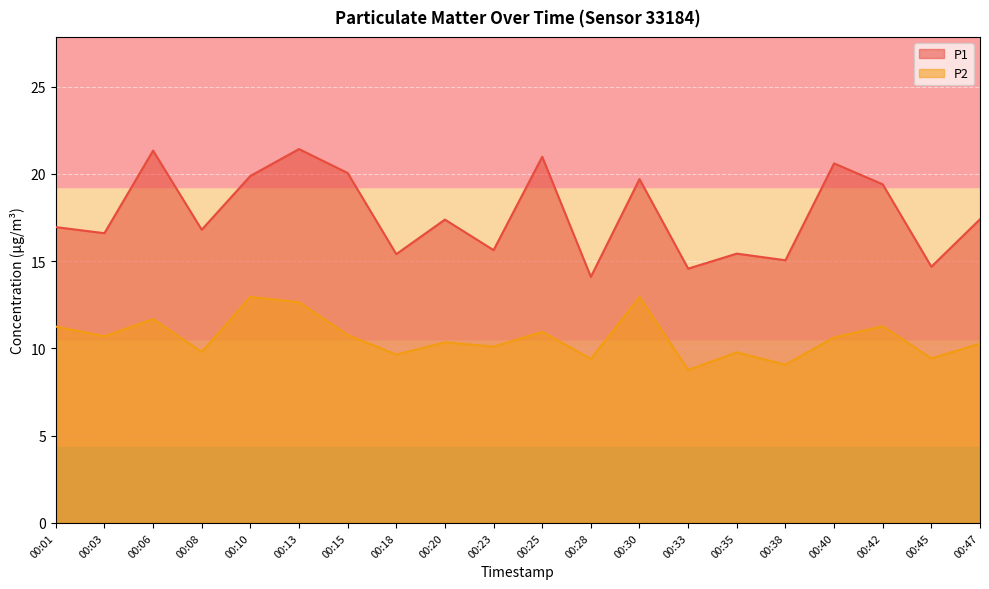

True or false: P1 has a value of 21.0 at 00:25.

True